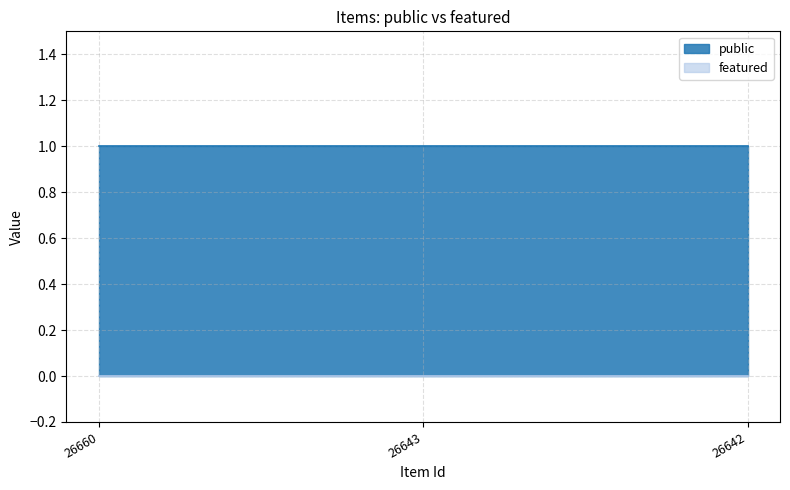

What is the average value of the public series?

1